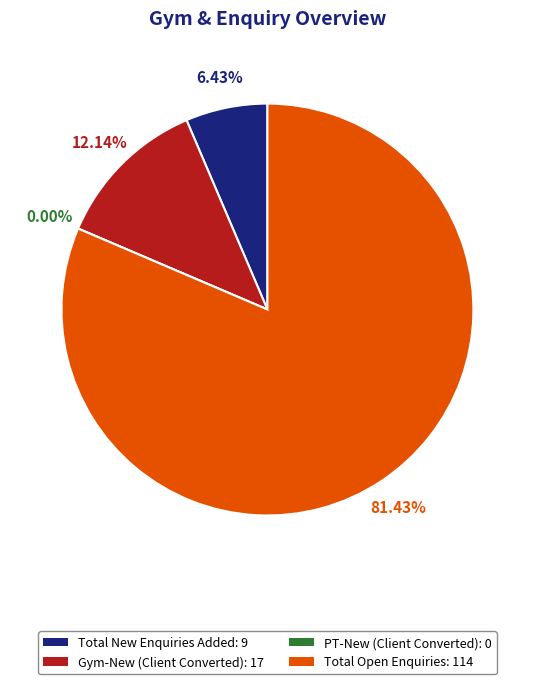

How much of the chart is everything except PT-New (Client Converted)?

100.0%